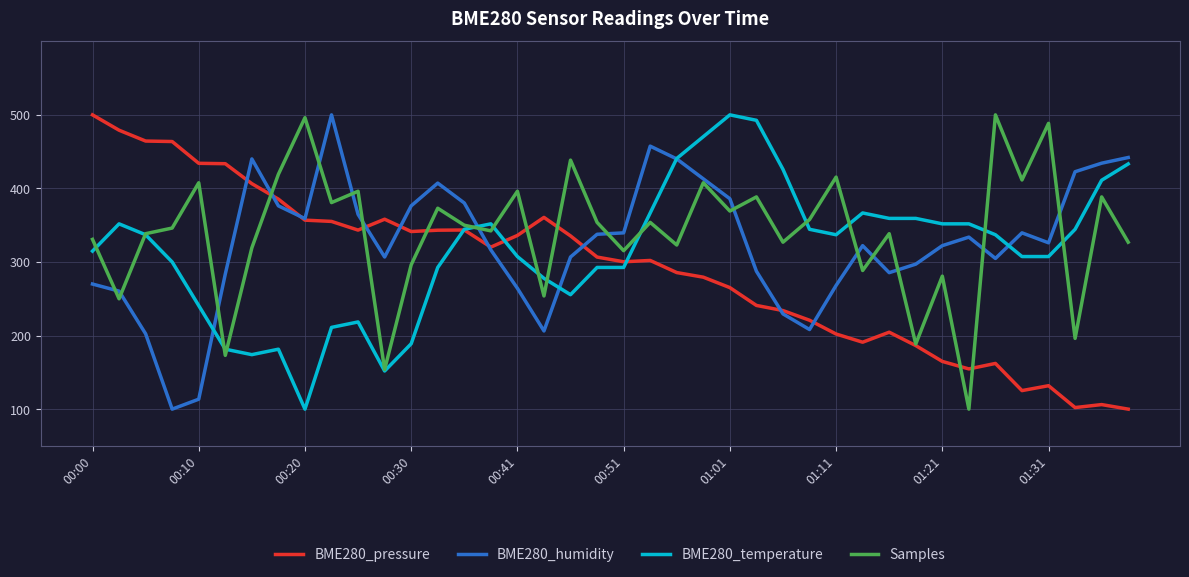

Does the chart have visible grid lines?

Yes